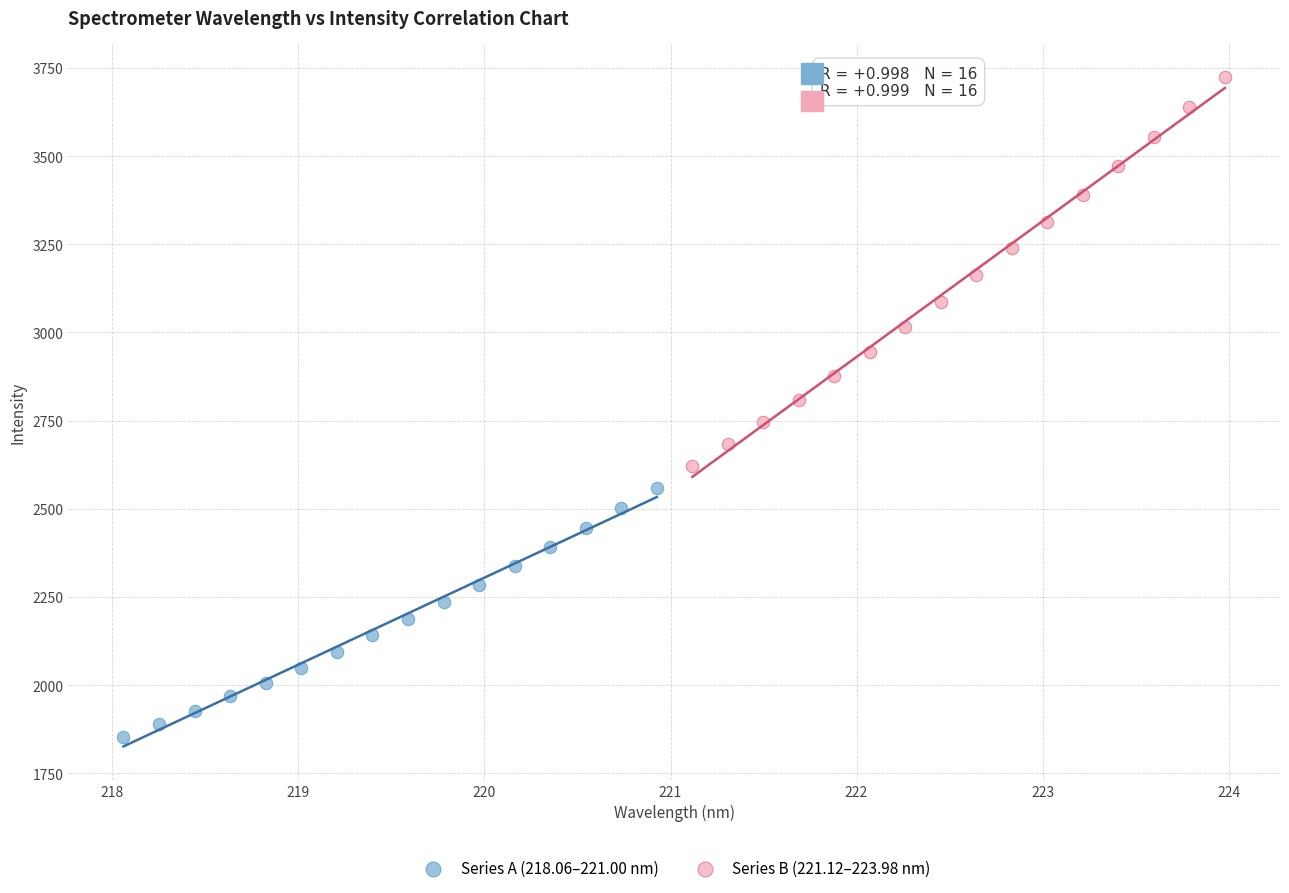

Which series has the widest spread of Y values?

Series B (221.12–223.98 nm)